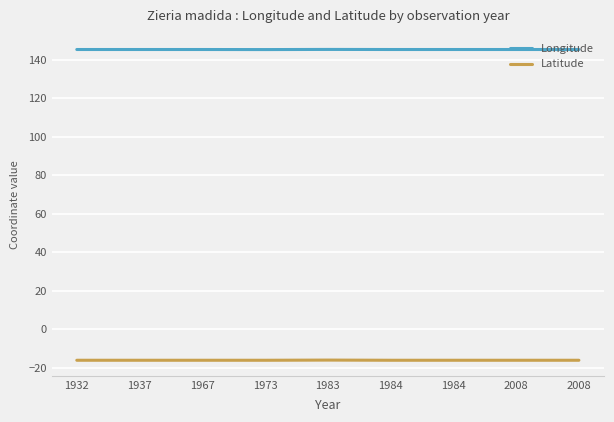

Does the chart have visible grid lines?

Yes